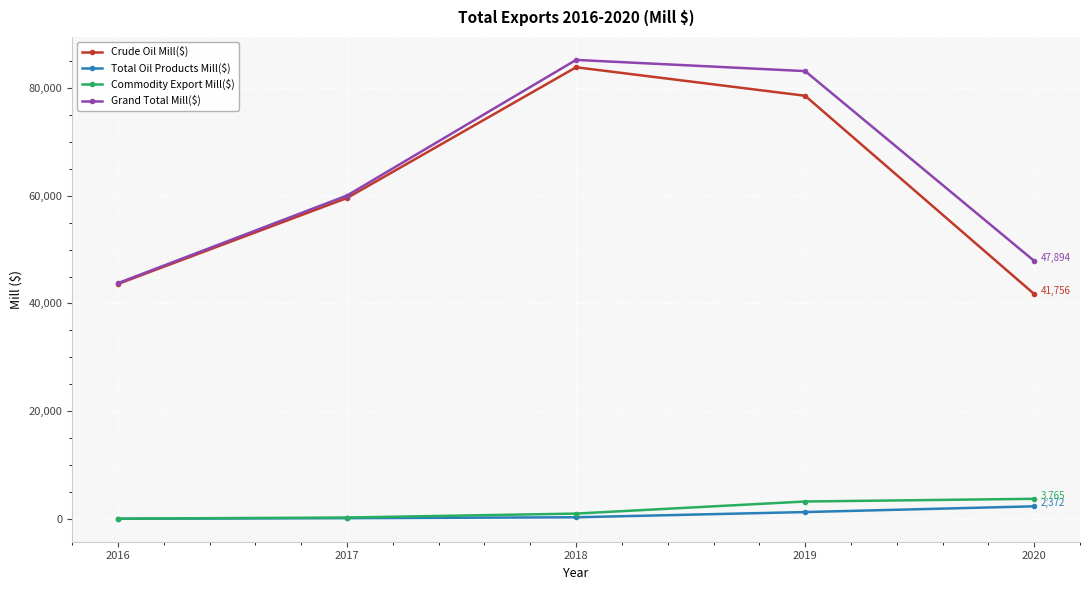

True or false: Grand Total Mill($) has more than 2 interior local peaks.

False